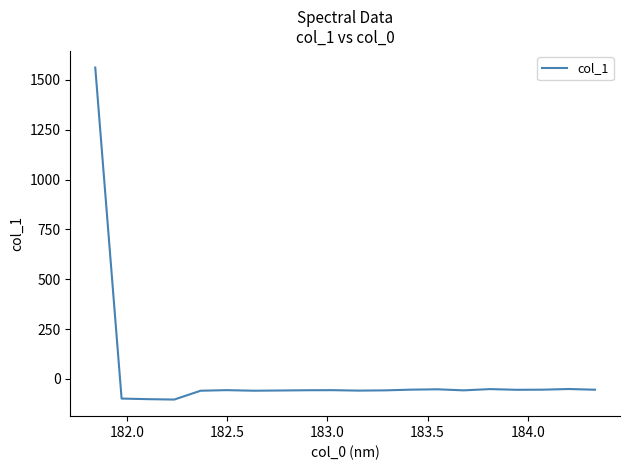

What is the greatest value displayed?

1561.8